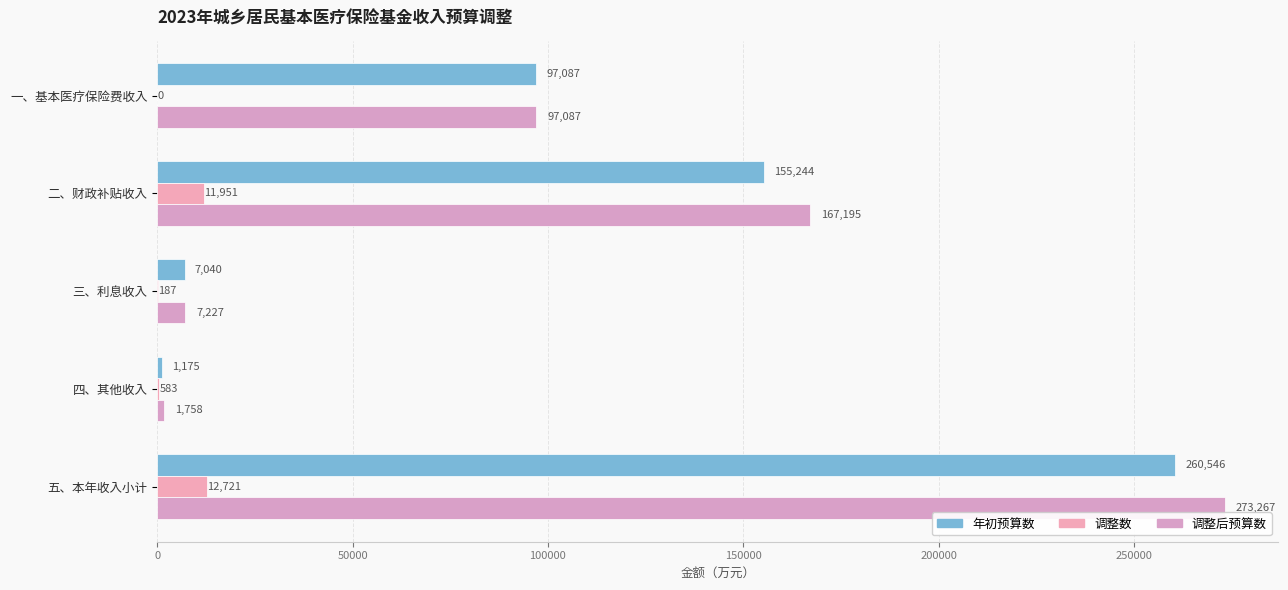

At how many categories does at least one series exceed 27121?

3